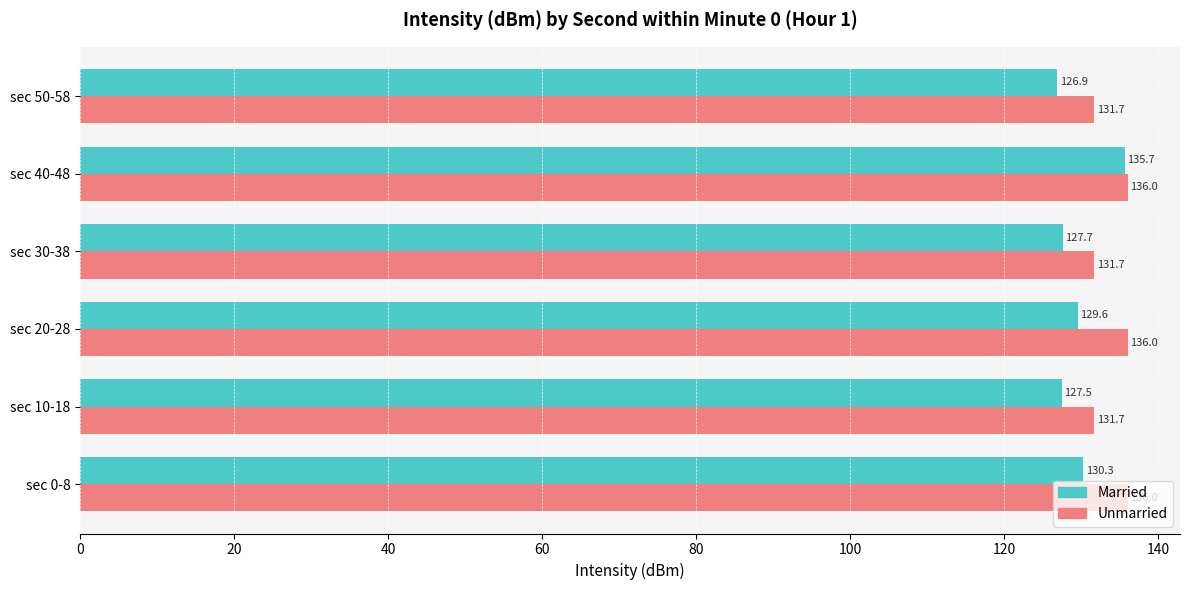

List the series in order of their peak value, highest first.

Unmarried, Married